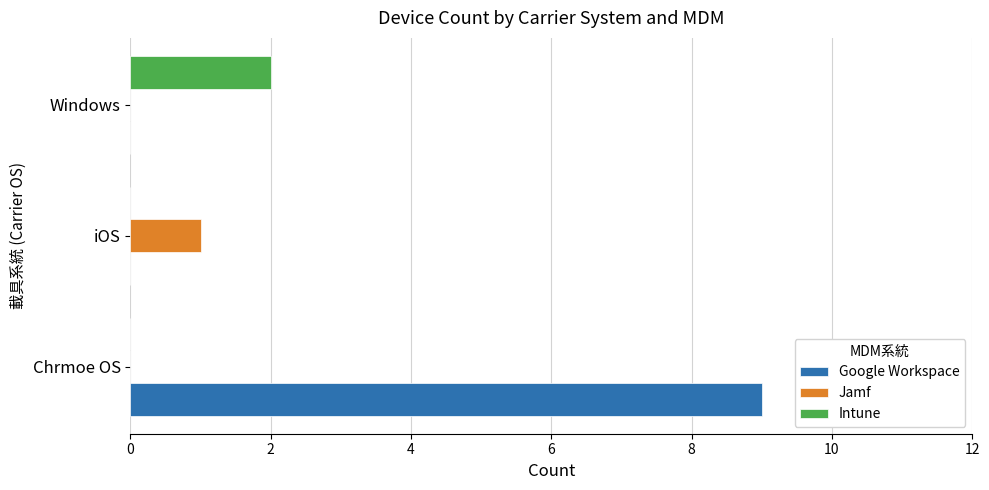

Which series has the largest total across all categories?

Google Workspace